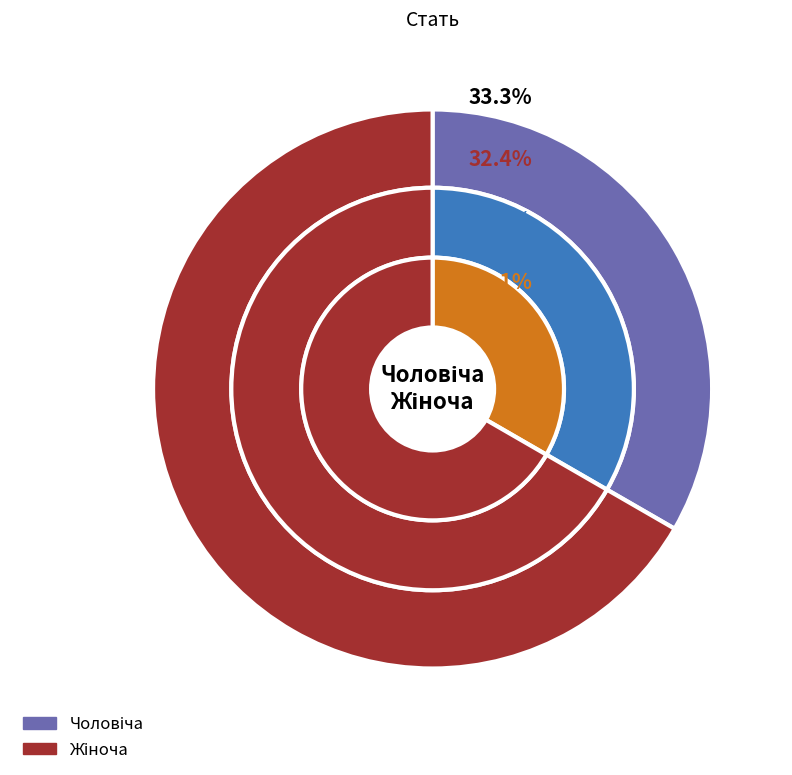

To the nearest percent, what is the difference between the largest and smallest slice percentages?

33%